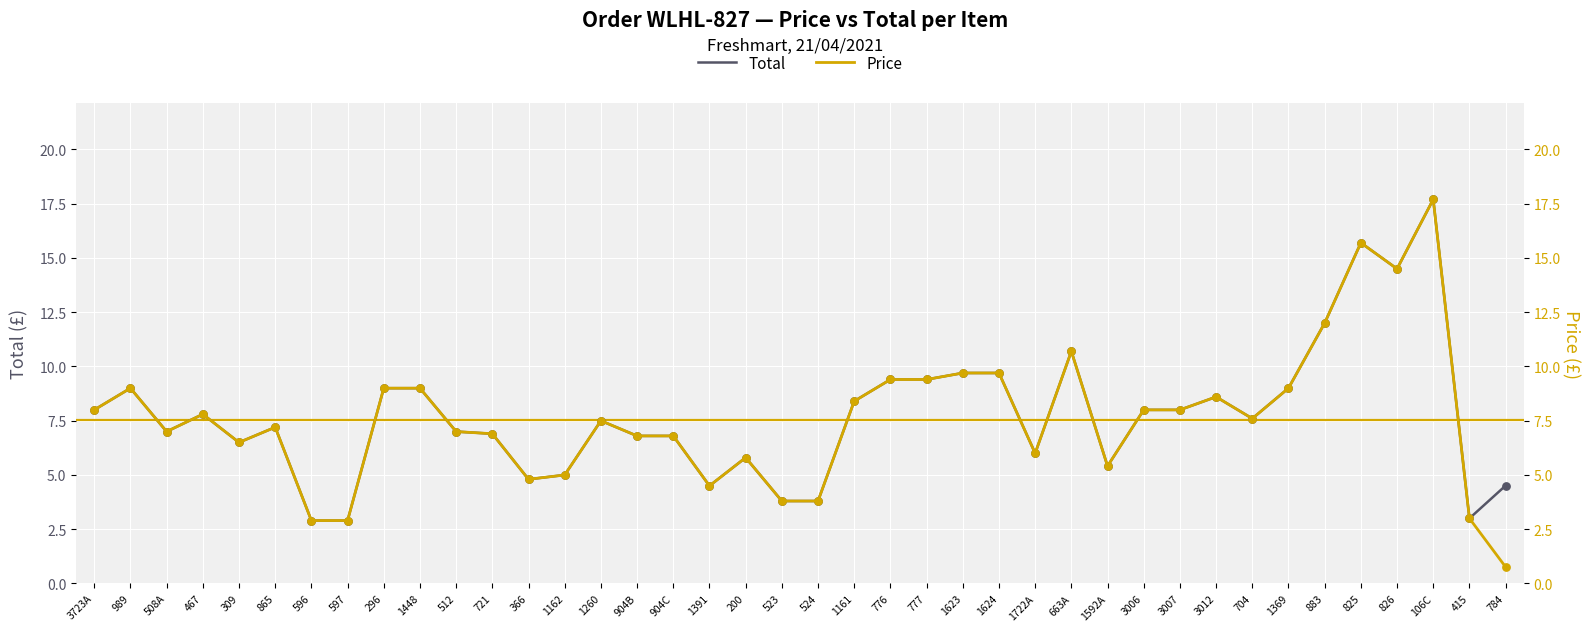

What is the total value across all series at 663A?

21.4